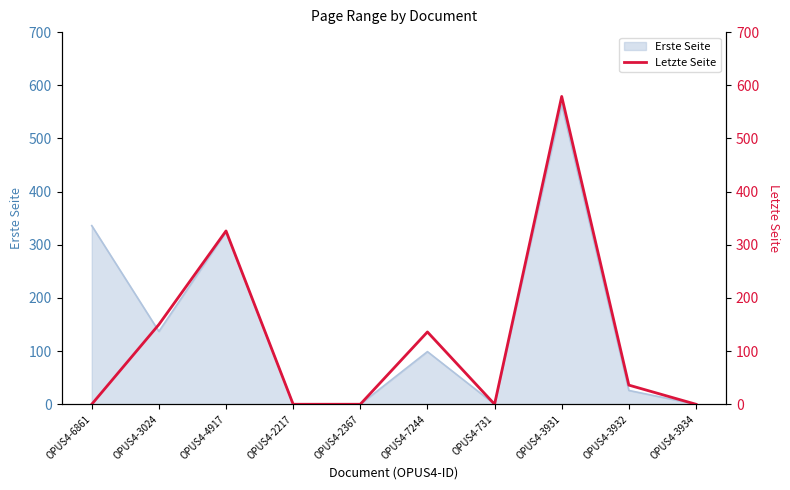

True or false: Erste Seite has a value of 26 at OPUS4-3932.

True